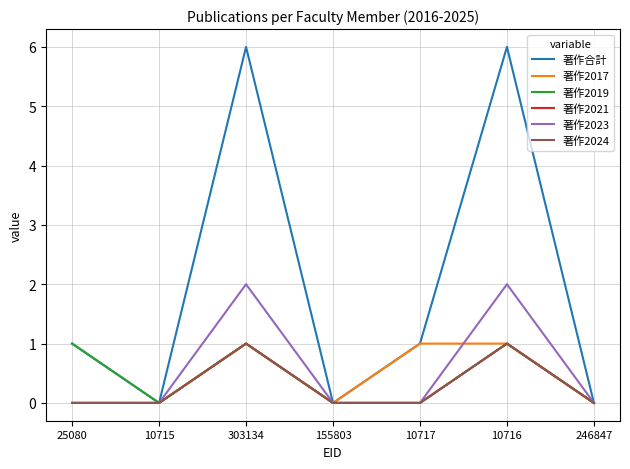

At 303134, list the series in order from largest to smallest.

著作合計, 著作2023, 著作2017, 著作2019, 著作2021, 著作2024